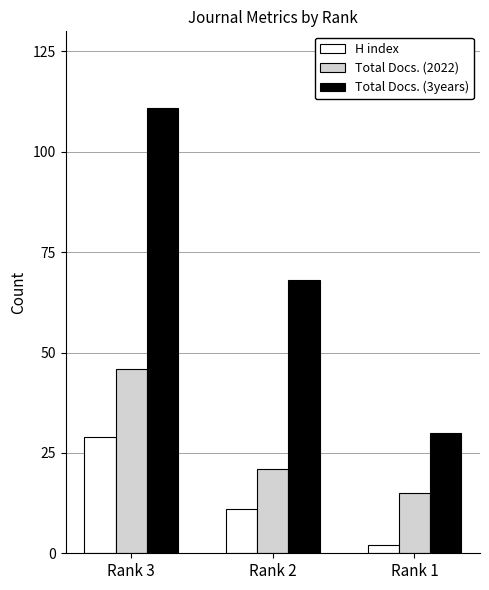

Rank the categories by Total Docs. (2022) value from lowest to highest.

Rank 1, Rank 2, Rank 3